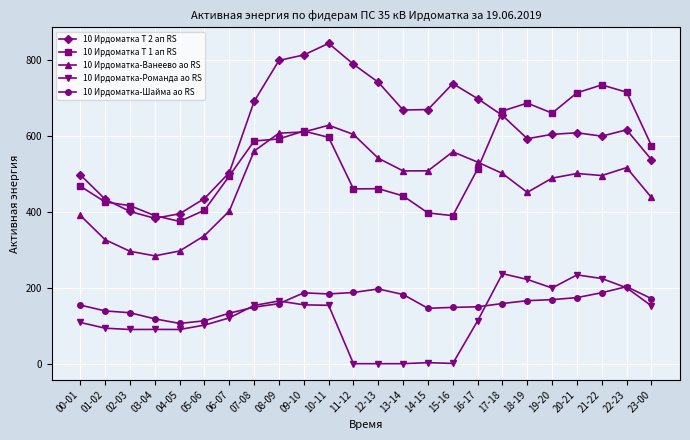

The value of 10 Ирдоматка Т 2 ап RS at 22-23 is 272.9. True or false?

False